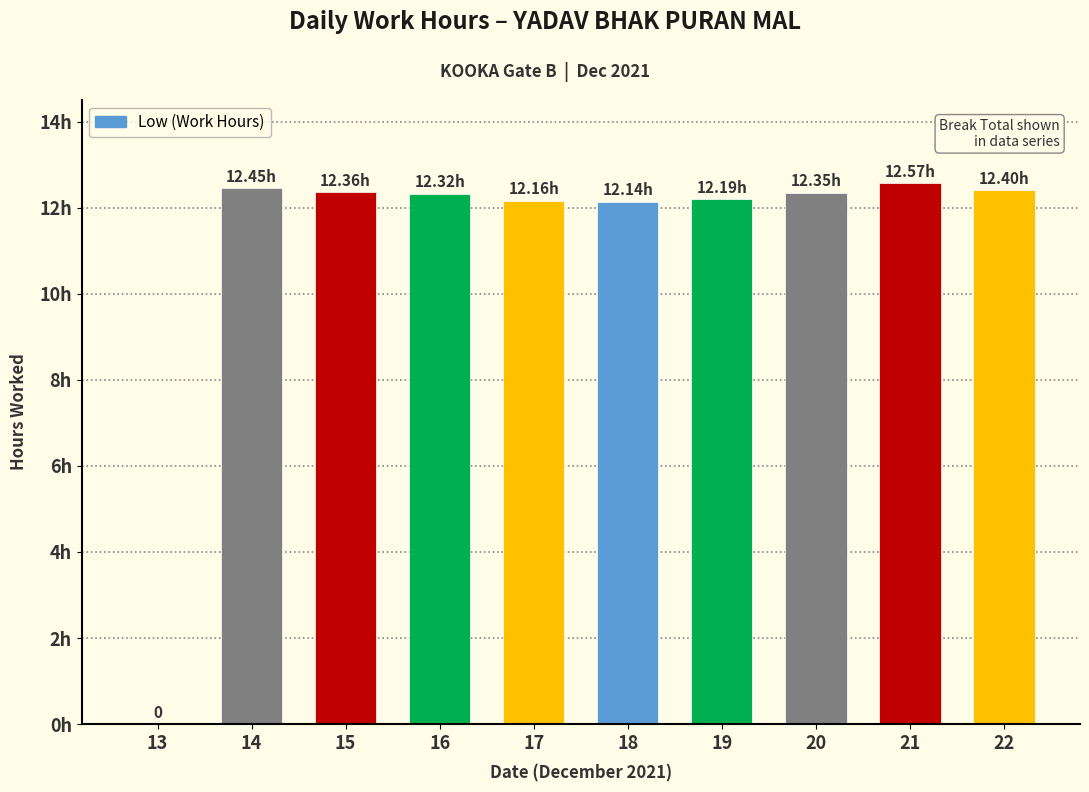

What is the change in value from 14 to 18?

-0.3